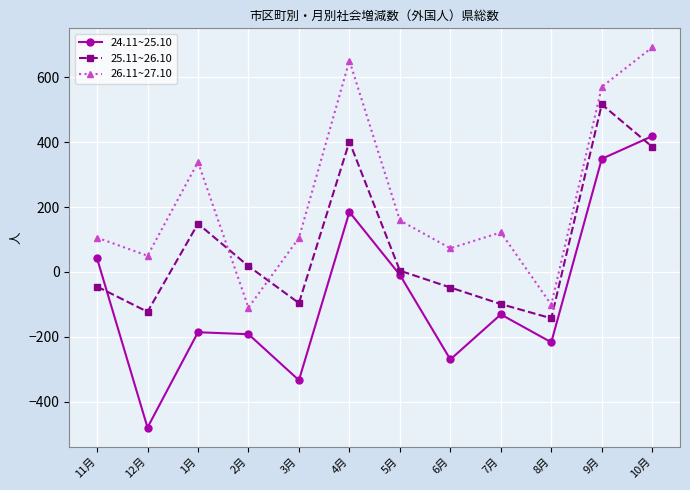

What is the difference between the second highest and minimum values in the 24.11~25.10 series?

829